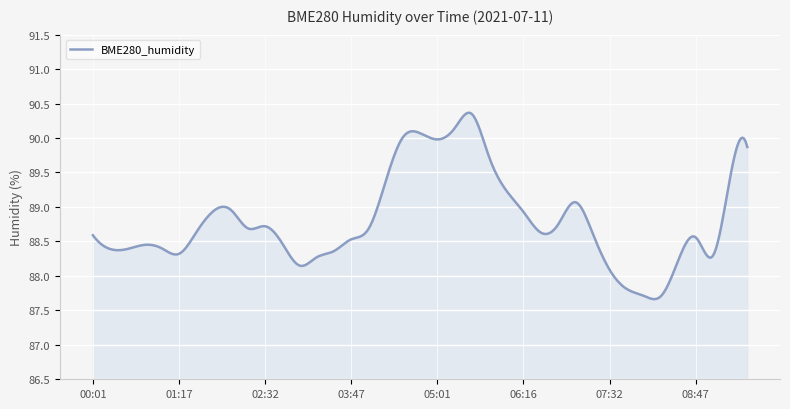

What is the maximum value shown in the chart?

90.4